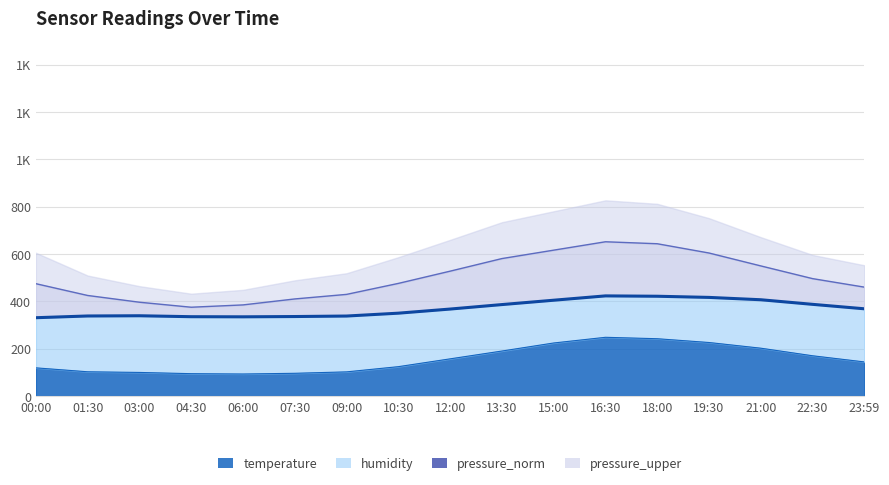

What is the difference between the maximum and minimum values in the temperature series?

155.0